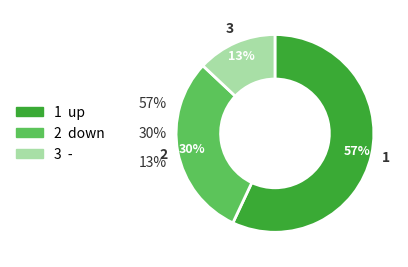

To the nearest percent, what is the difference between the largest and smallest slice percentages?

44%